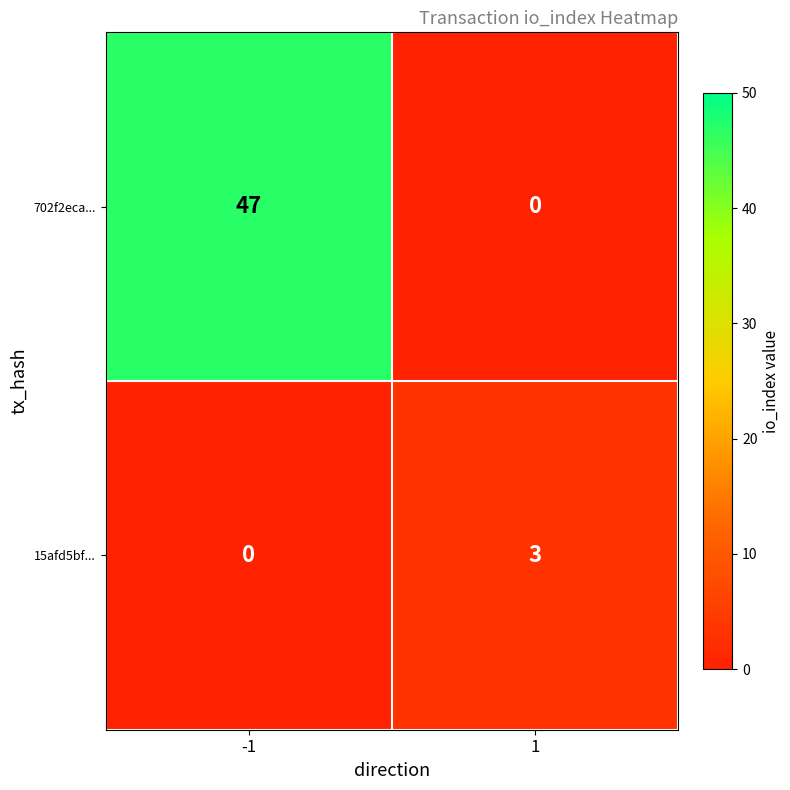

Count the number of categories in the chart.

2